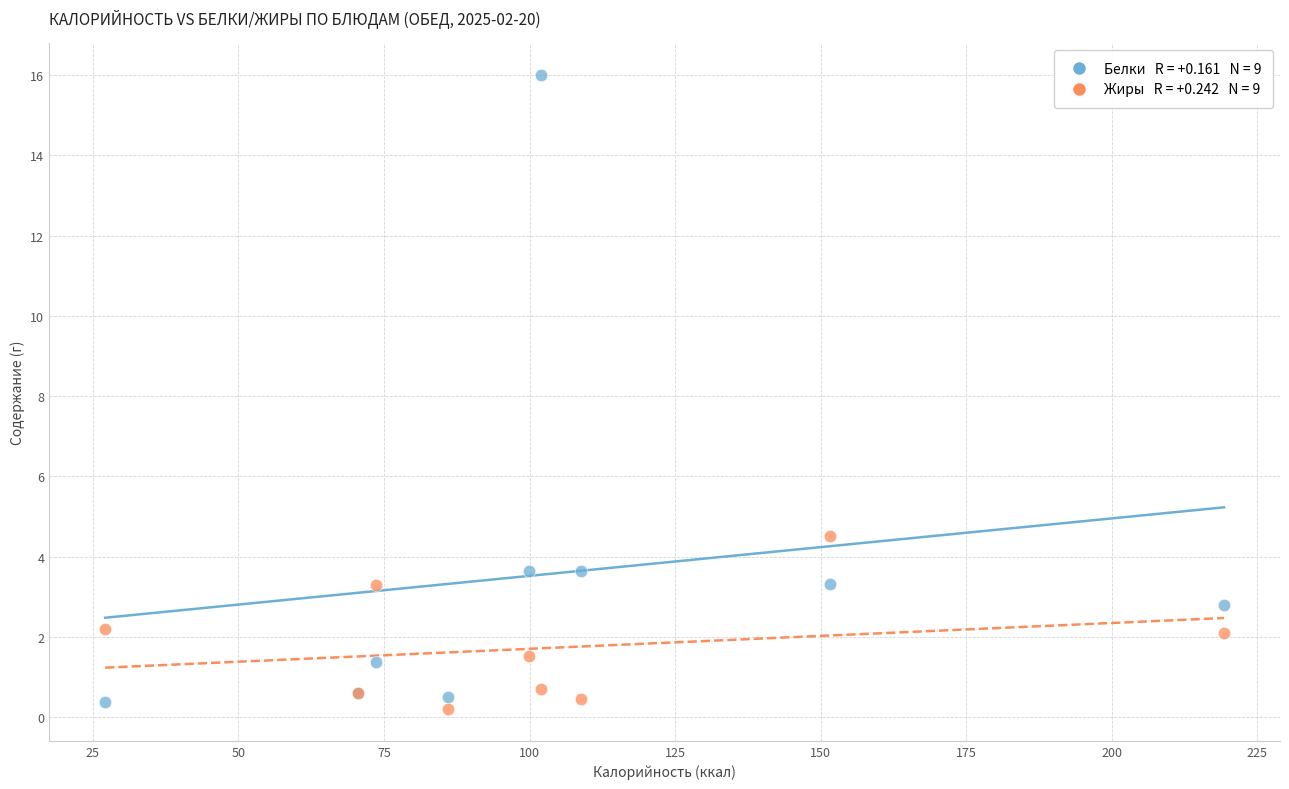

Across all series, what Y value is closest to 8?

4.5